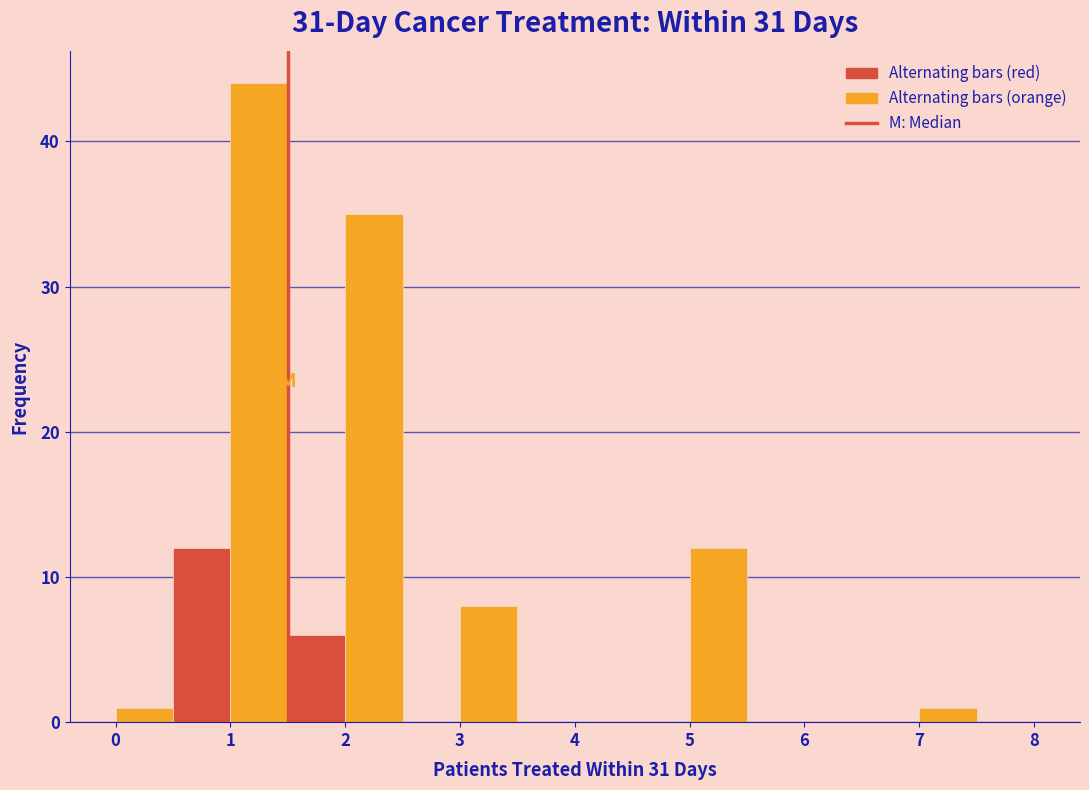

Which range on the x-axis has the tallest bar?

1.0 to 1.5